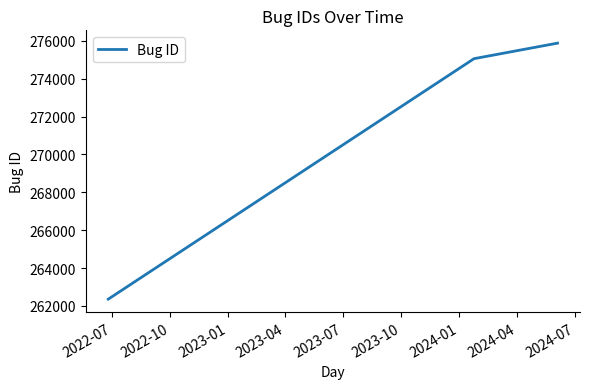

What is the maximum value shown in the chart?

275882